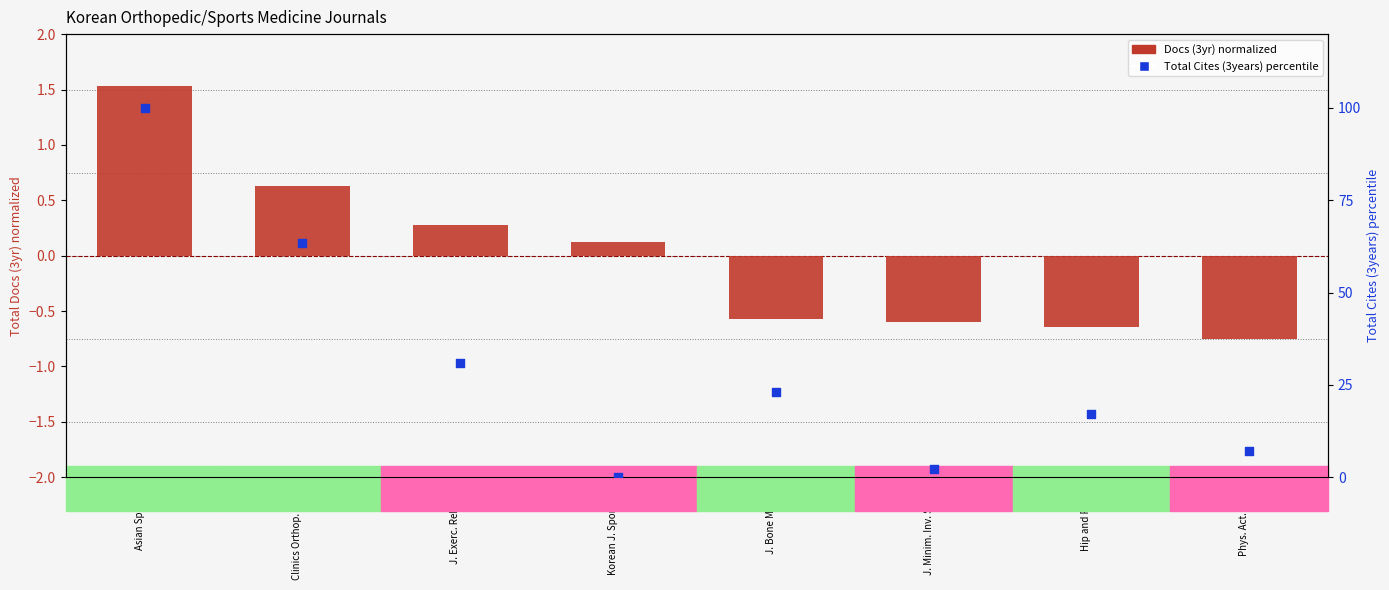

Which series has the largest total across all categories?

Total Cites (3years) percentile